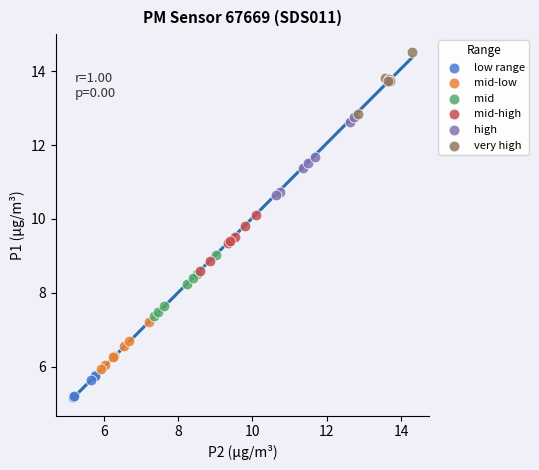

Which series reaches the minimum Y coordinate?

low range